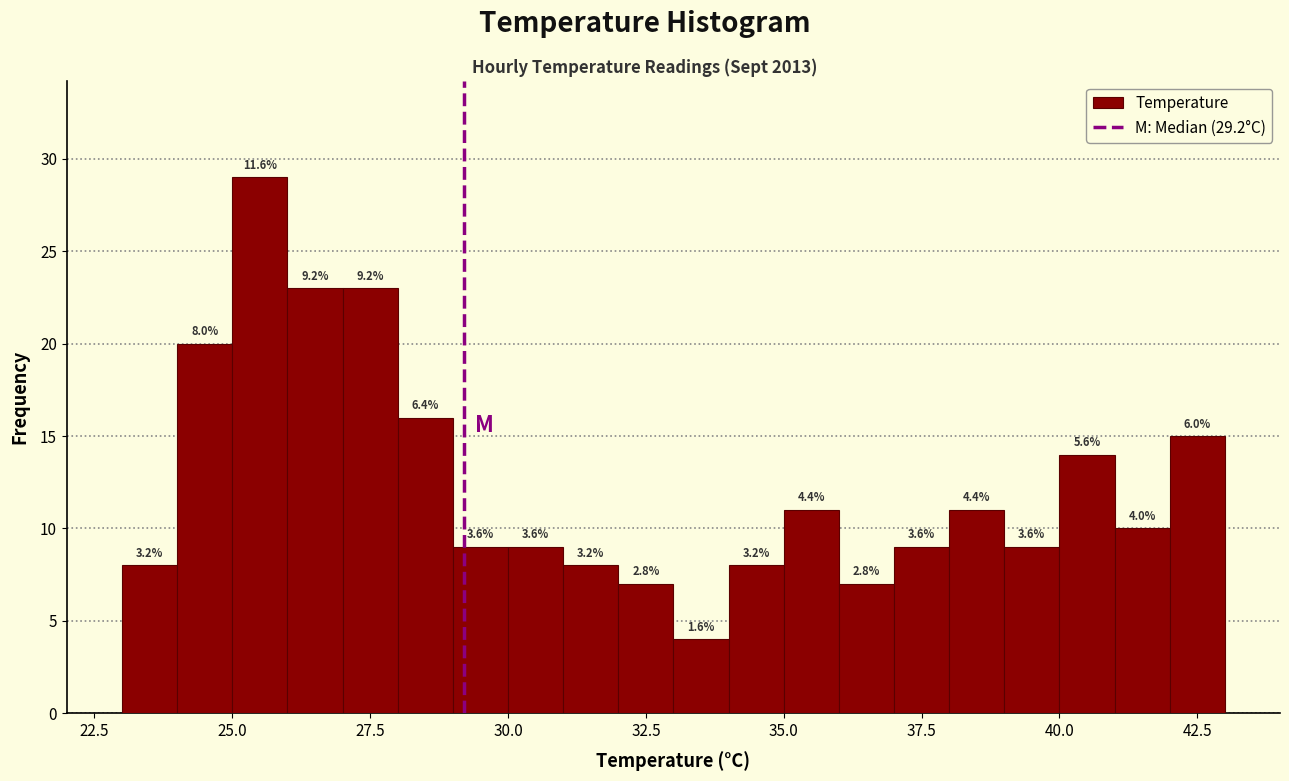

Around what value on the x-axis is the tallest bar? Give the approximate position of its centre, as read against the axis.

25.5